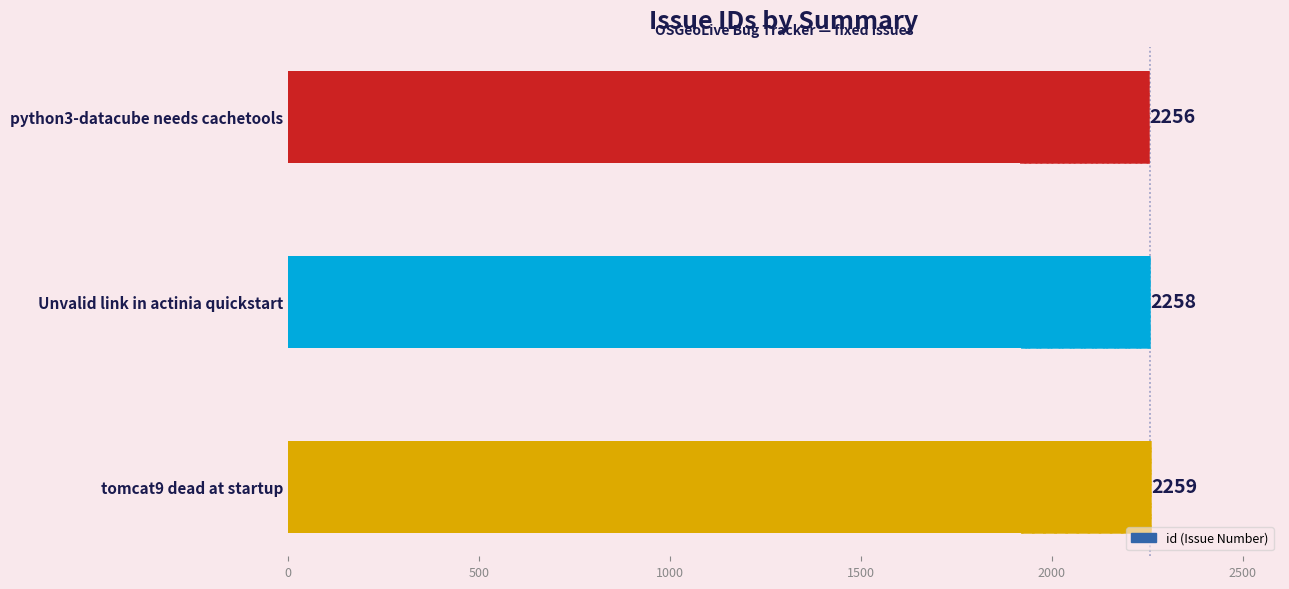

What is the difference between the maximum and minimum values?

3